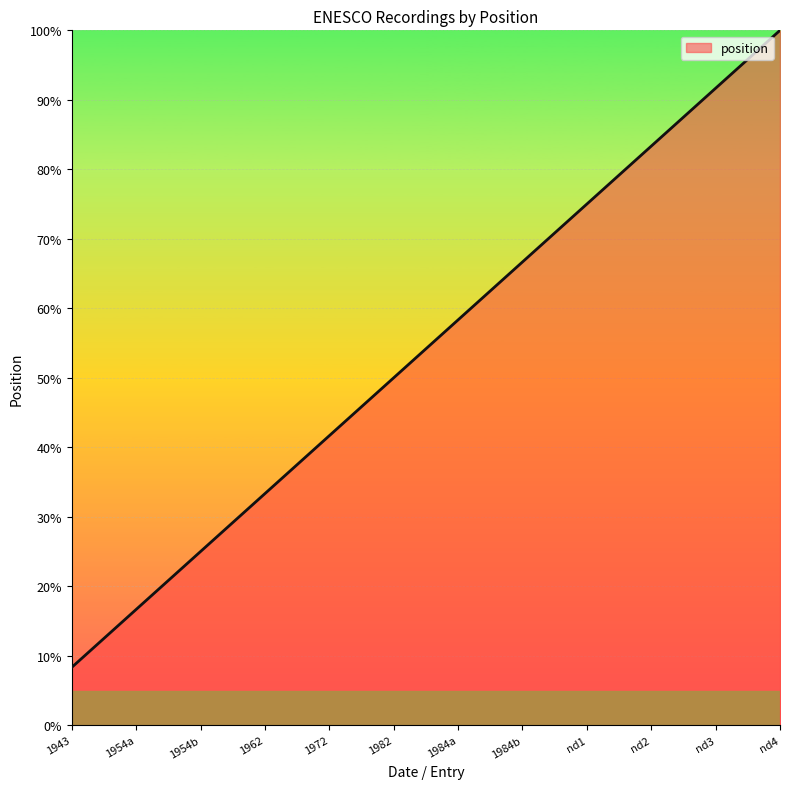

The value at 1984a is 58.3. True or false?

True